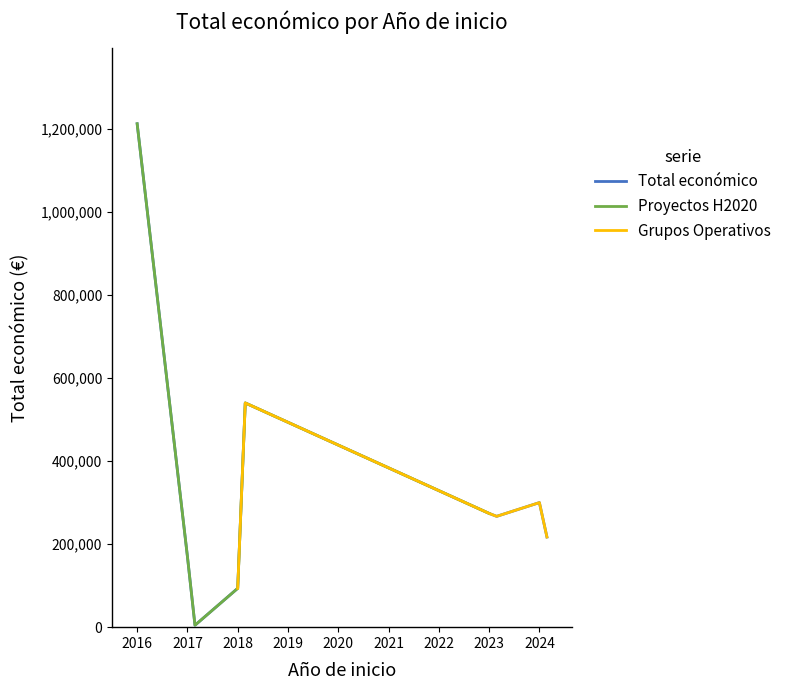

At which category does the data reach its first local valley?

2017